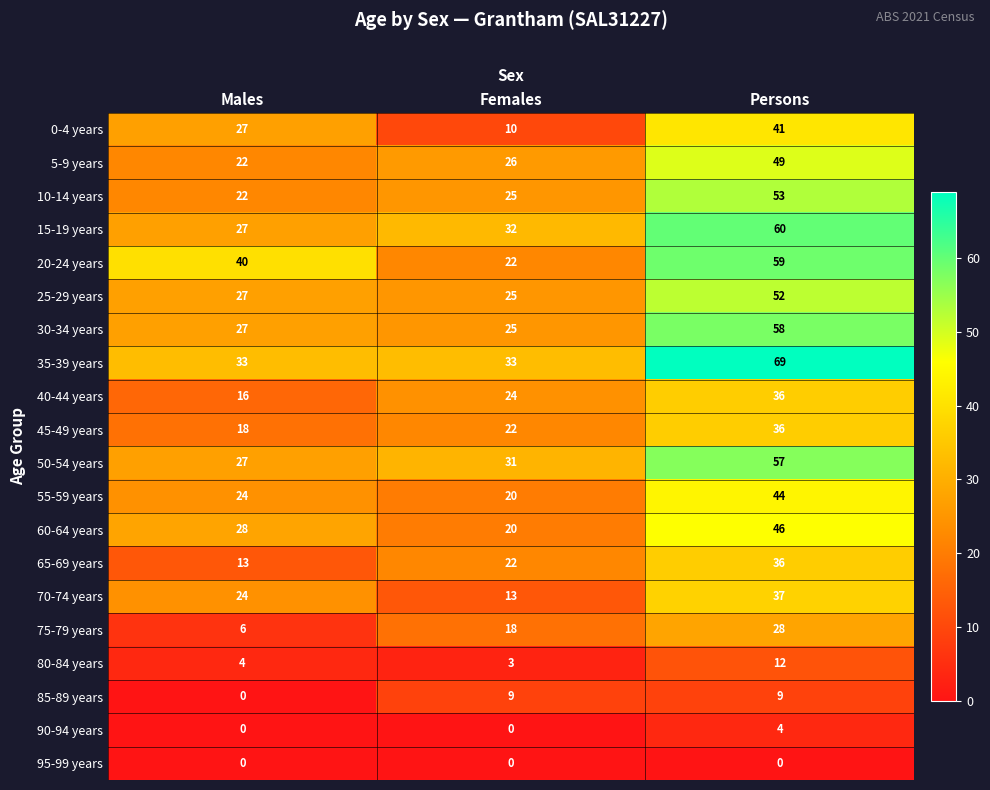

Count the number of data series in this chart.

20